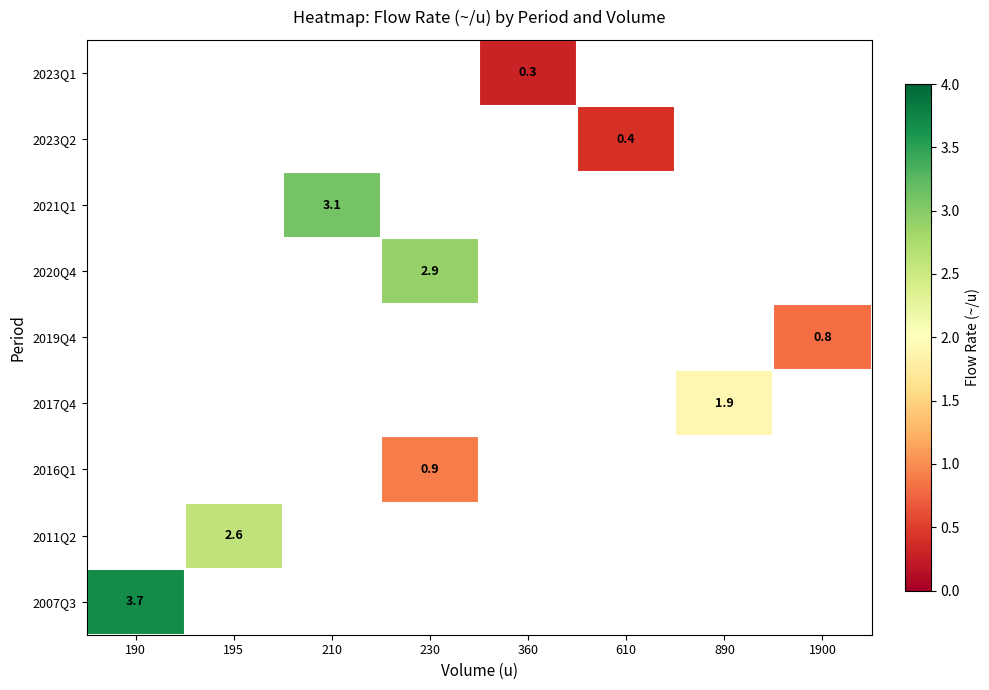

True or false: 2021Q1 has a value of 4.2 at 210.

False